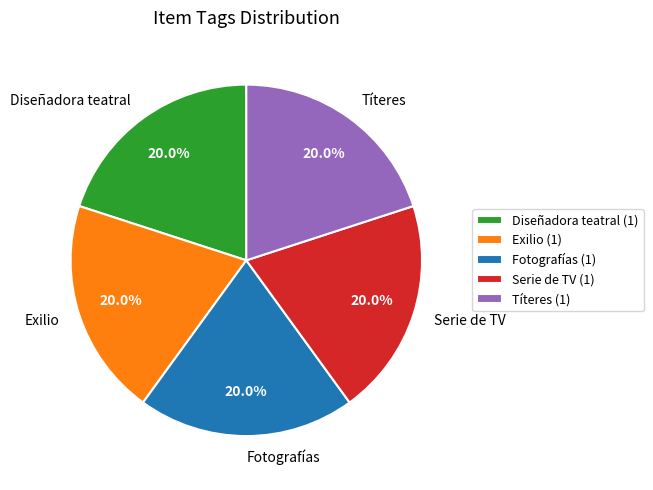

Combined, do Exilio and Serie de TV account for over 50%?

No